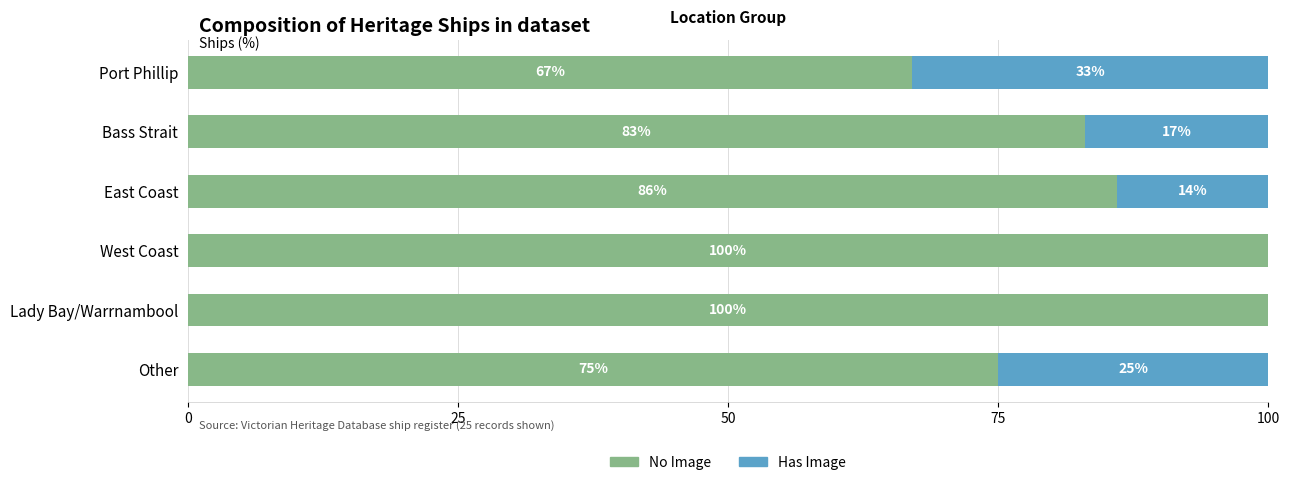

True or false: No Image has a value of 83 at Bass Strait.

True